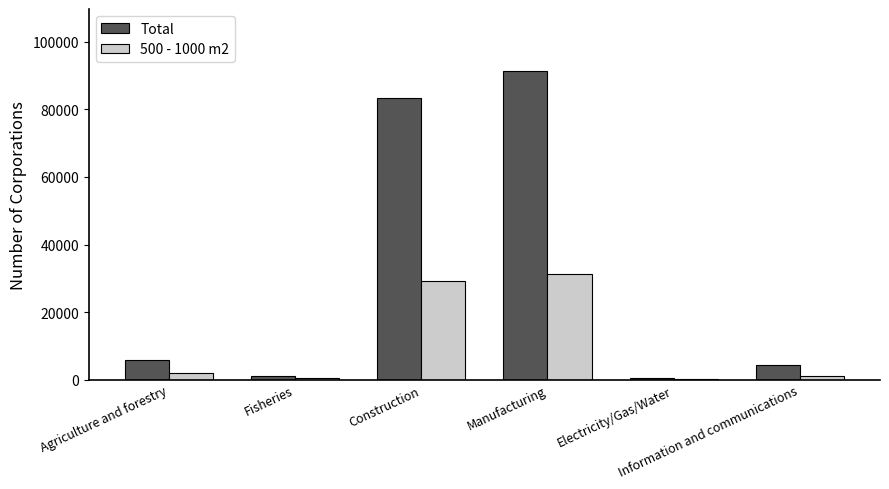

True or false: Total has a value of 4480 at Information and communications.

True